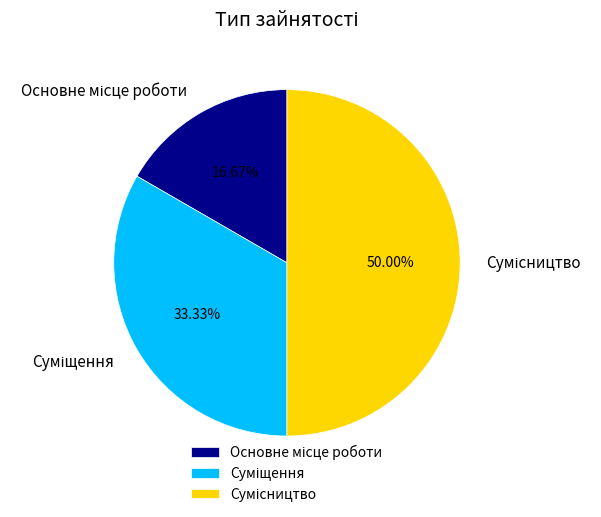

How many slices are in this pie chart?

3